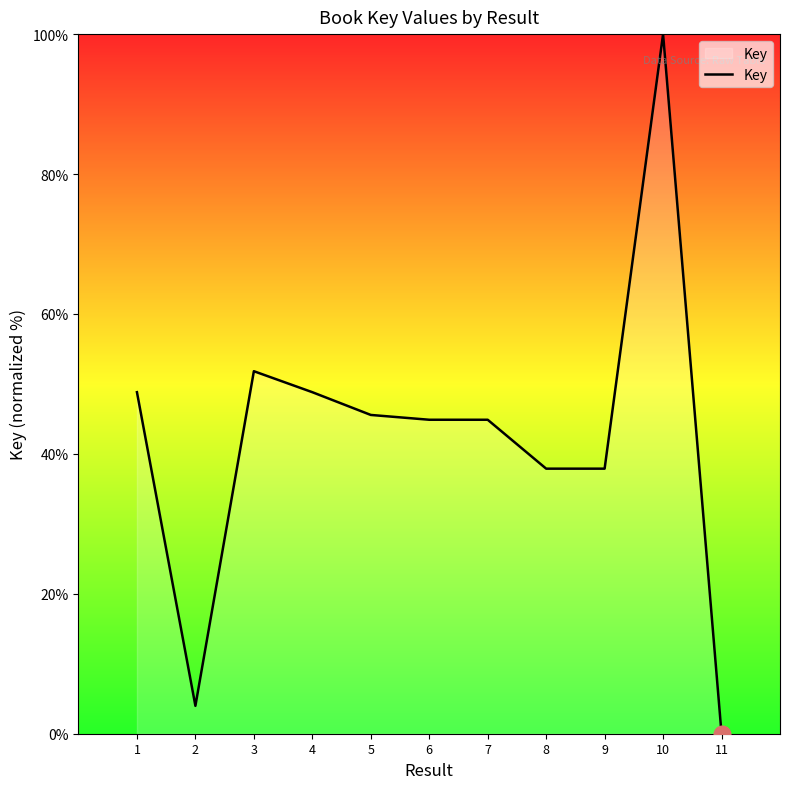

Which category has the lowest value across all series?

11